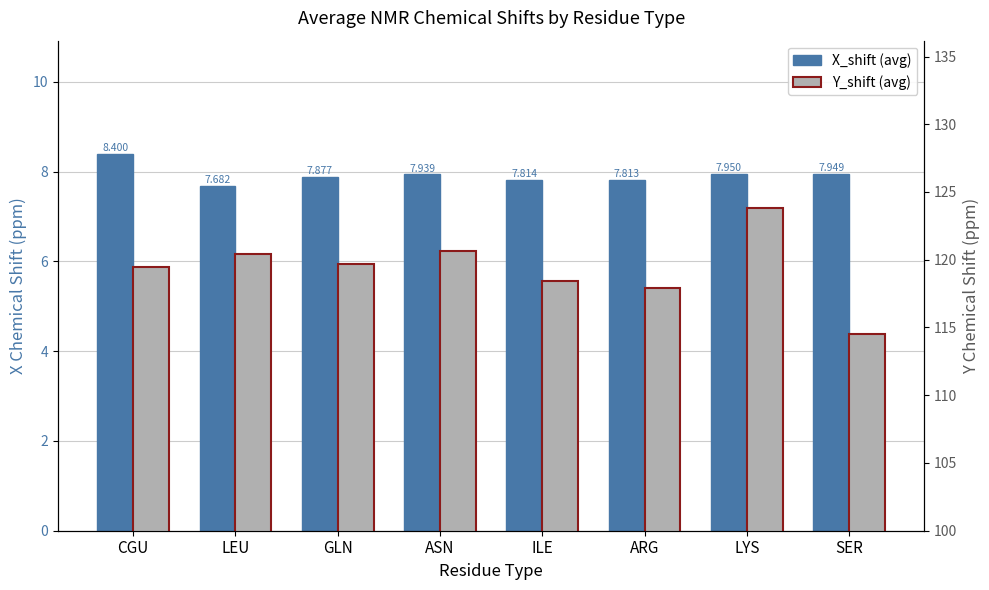

What position from the left is CGU?

1